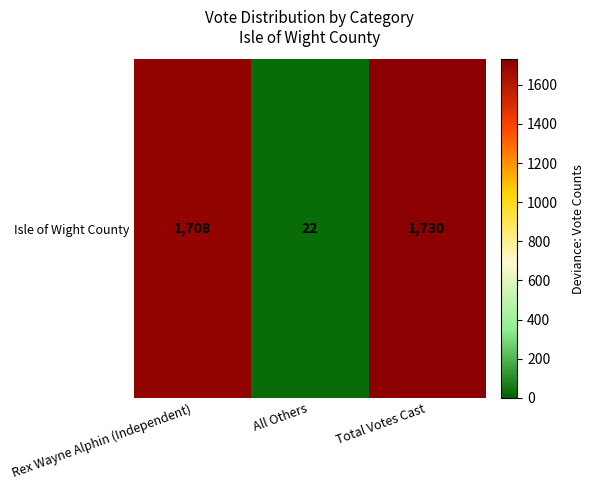

Which label corresponds to the smallest value in the chart?

All Others